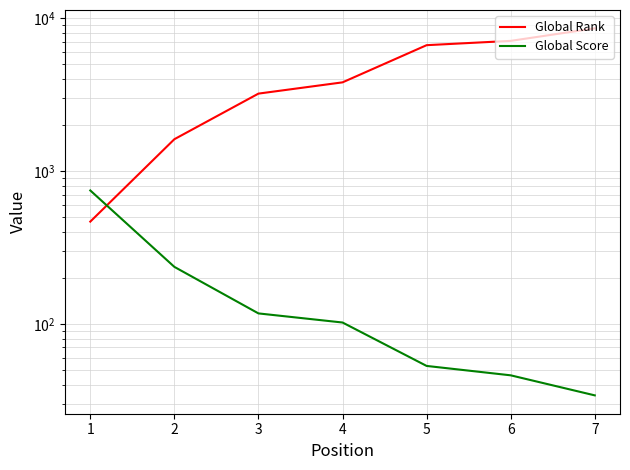

What is the value of the Global Score point at the 2nd from the left?

236